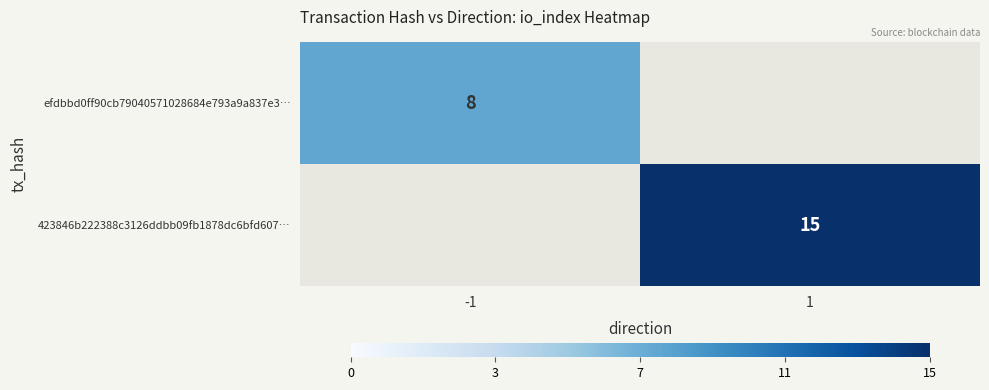

At how many categories does at least one series exceed 8?

1